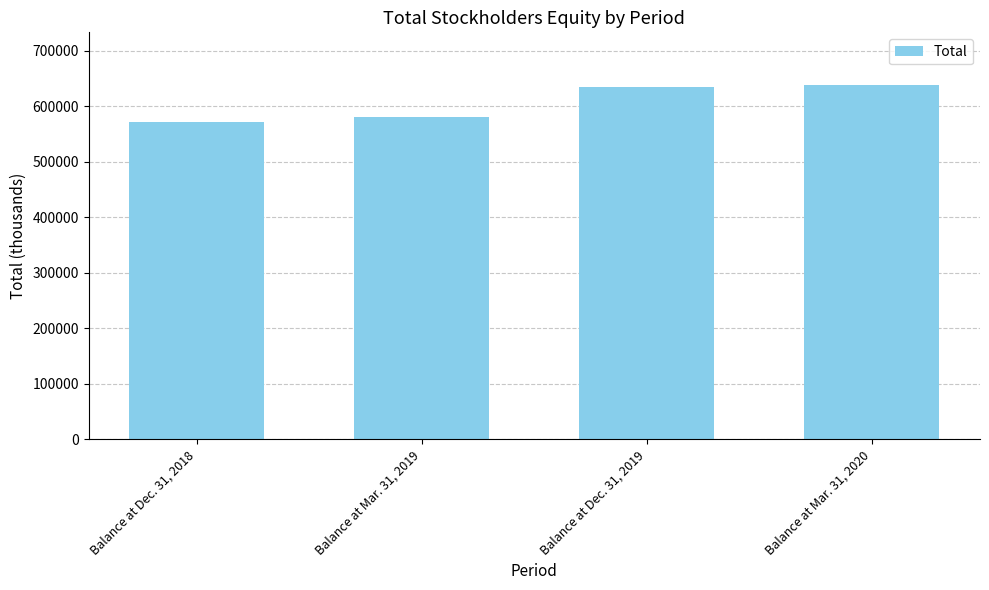

What is the difference between the second highest and minimum values?

62501